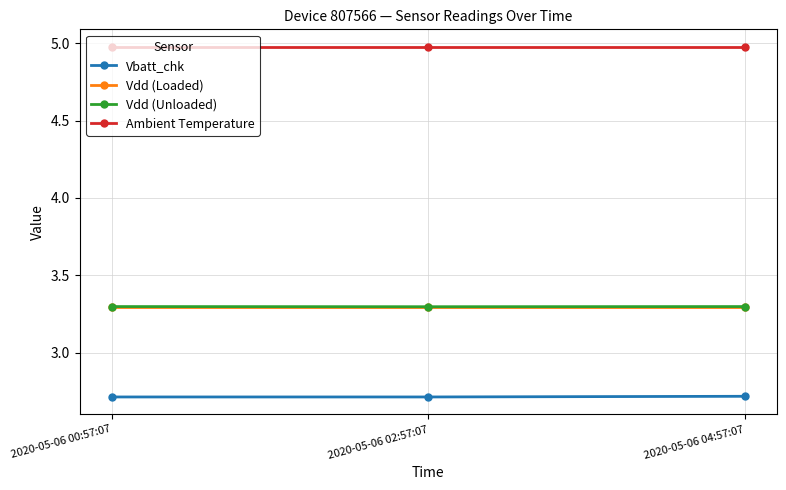

Reading left to right, extract all data points from this chart.

Vbatt_chk: 2.7	2.7	2.7
Vdd (Loaded): 3.3	3.3	3.3
Vdd (Unloaded): 3.3	3.3	3.3
Ambient Temperature: 5.0	5.0	5.0